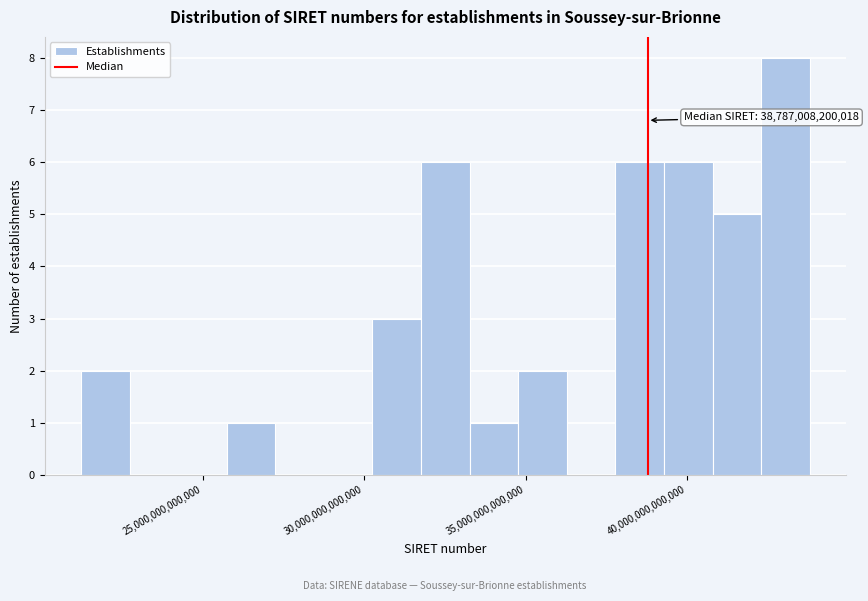

Around what value on the x-axis is the tallest bar? Give the approximate position of its centre, as read against the axis.

43000000000000